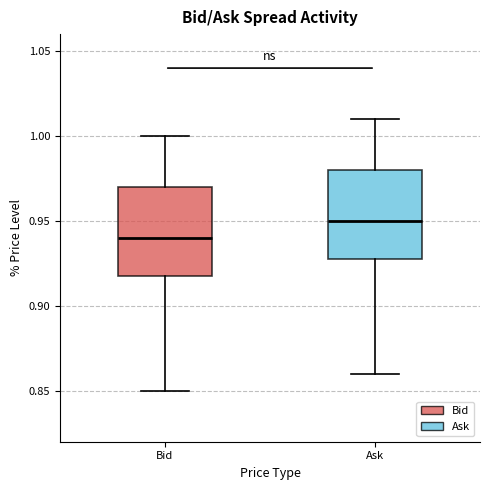

Reading left to right, transcribe this box plot: for each box, give where its median line is, the range the box spans, and where its two whiskers end, as read against the y-axis. The values are not printed on the chart, so give them approximately, as read against the axis.

Bid: median 0.94, box 0.92 to 0.97, whiskers 0.85 to 1.00
Ask: median 0.95, box 0.93 to 0.98, whiskers 0.86 to 1.01